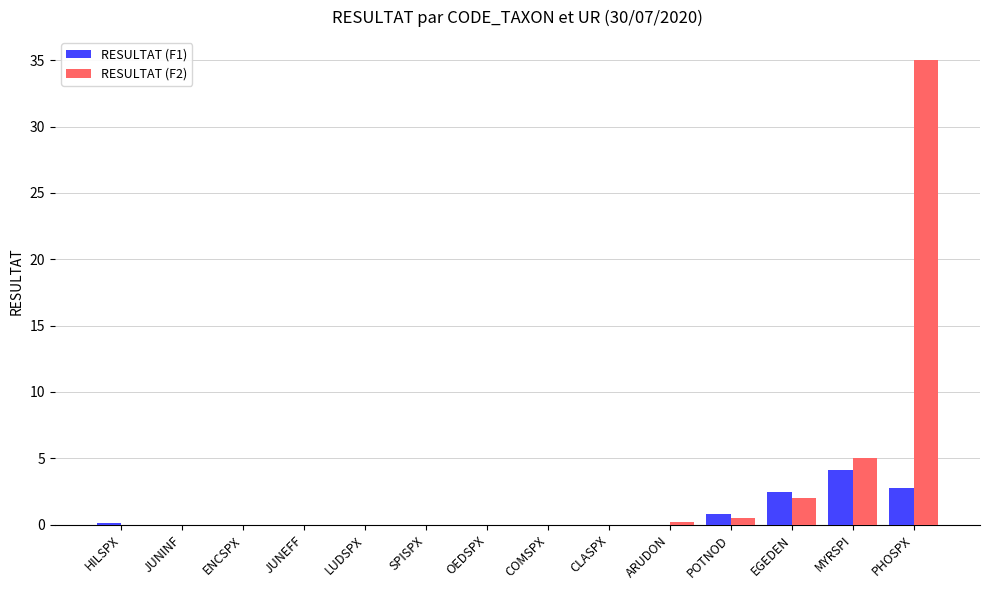

At which label does RESULTAT (F1) reach its peak?

MYRSPI